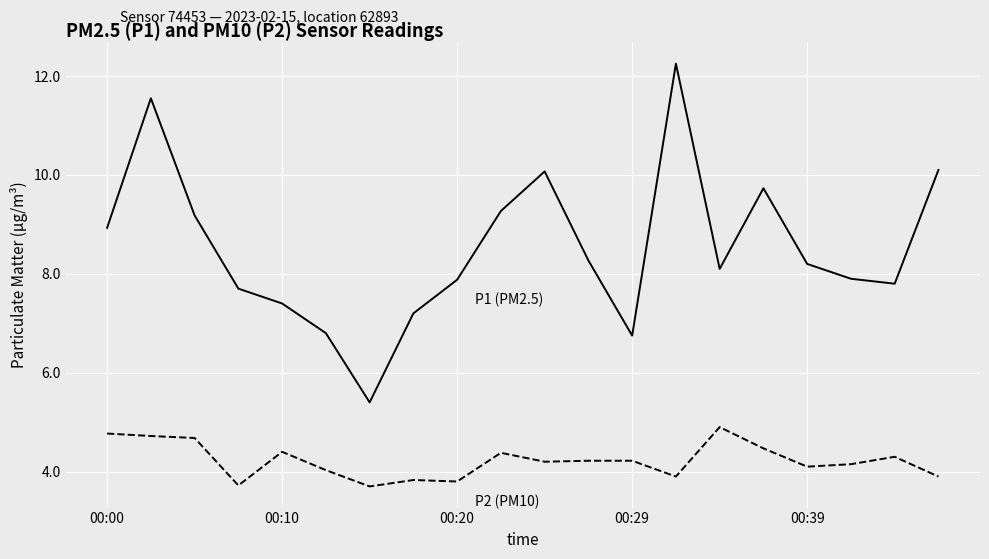

What is the smallest value displayed?

3.7